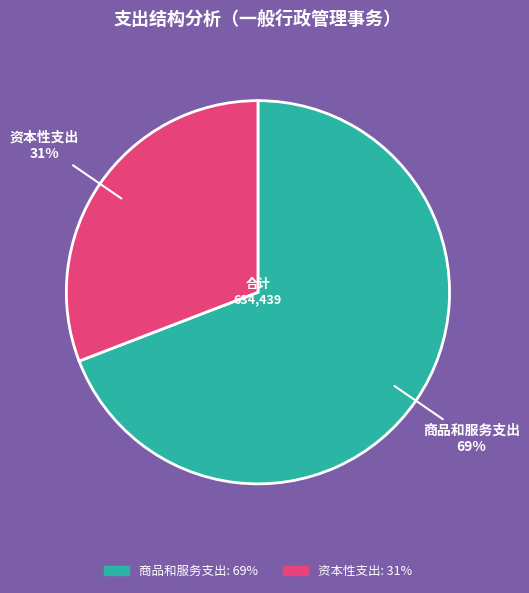

To the nearest percent, what is the difference between the largest and smallest slice percentages?

38%